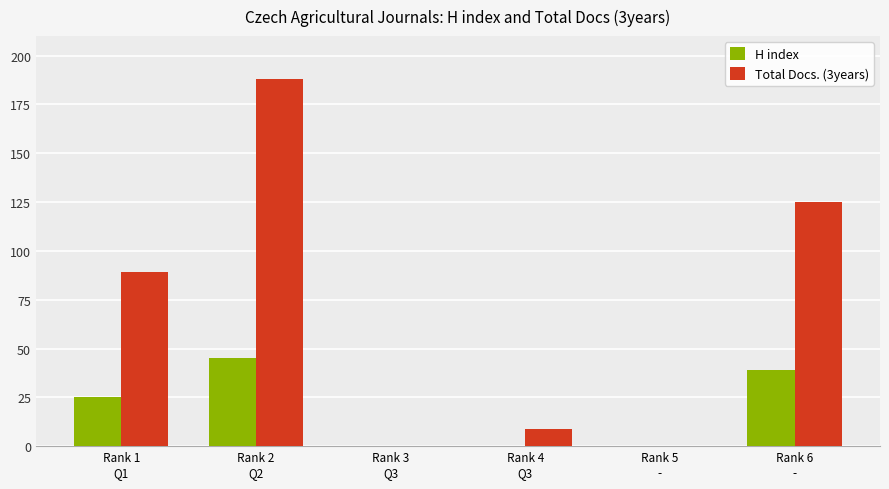

What are all the series names shown in the legend?

H index, Total Docs. (3years)